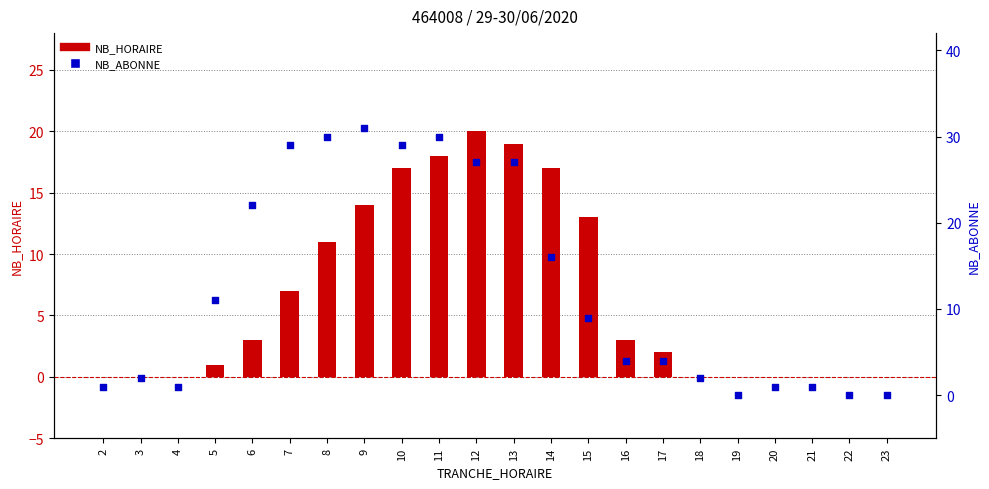

Which series contains the highest Y value?

NB_ABONNE